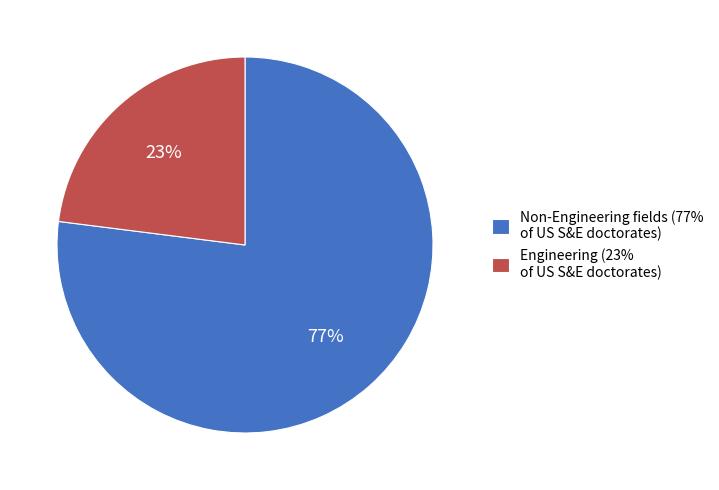

Is there any slice that represents more than half of the pie?

Yes